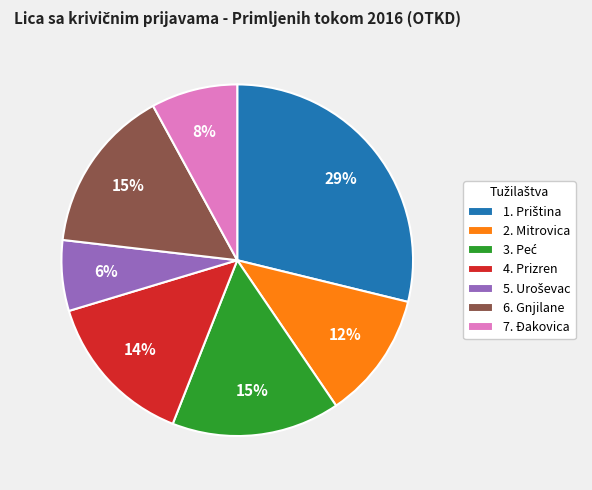

Do 4. Prizren and 2. Mitrovica together represent more than half of the pie?

No